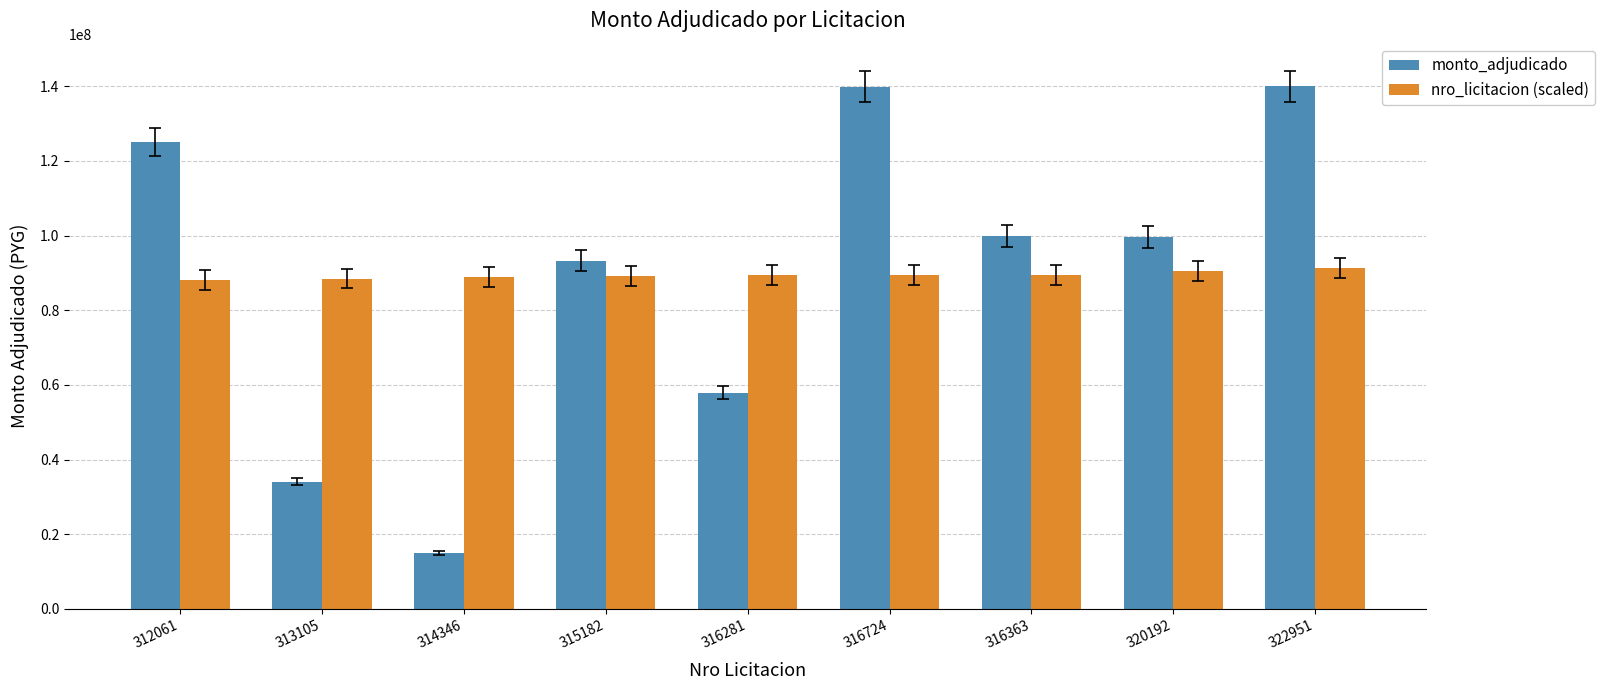

What are all the series names shown in the legend?

monto_adjudicado, nro_licitacion (scaled)